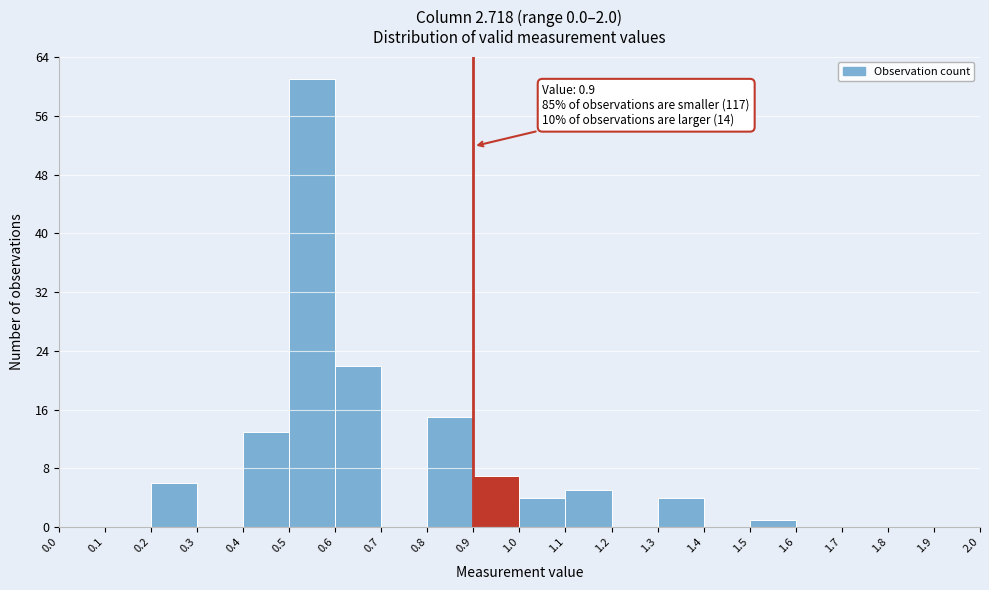

Over which range of the x-axis is the bar tallest?

0.5 to 0.6